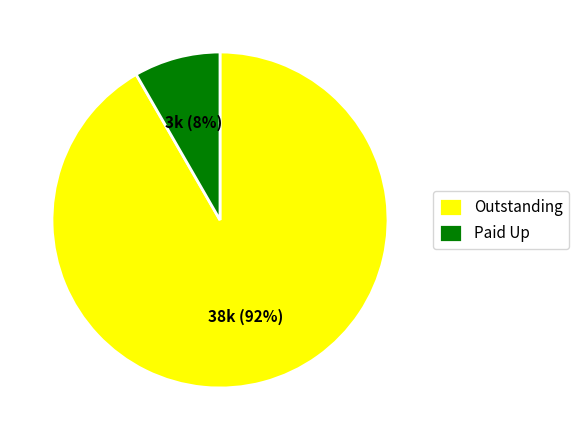

Which has a higher value, Paid Up or Outstanding?

Outstanding